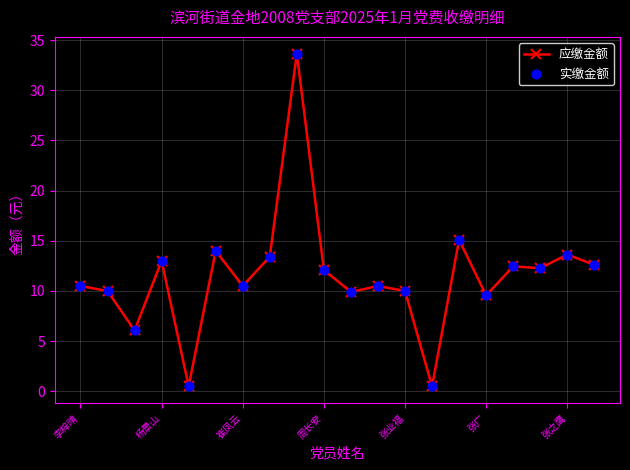

What is the value of the 2nd point from the left?

10.0